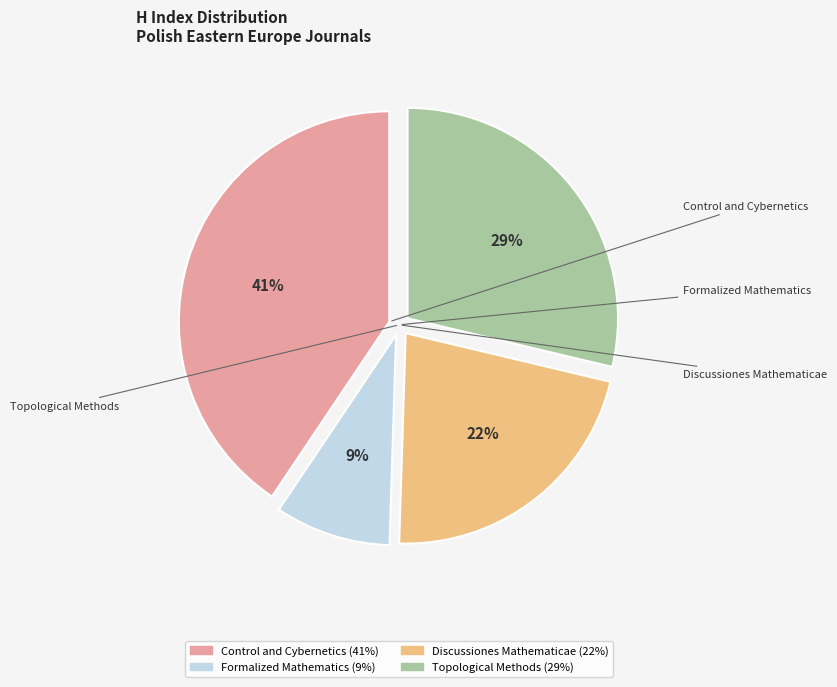

To the nearest percent, what is the difference between the Topological Methods and Control and Cybernetics slice percentages?

12%